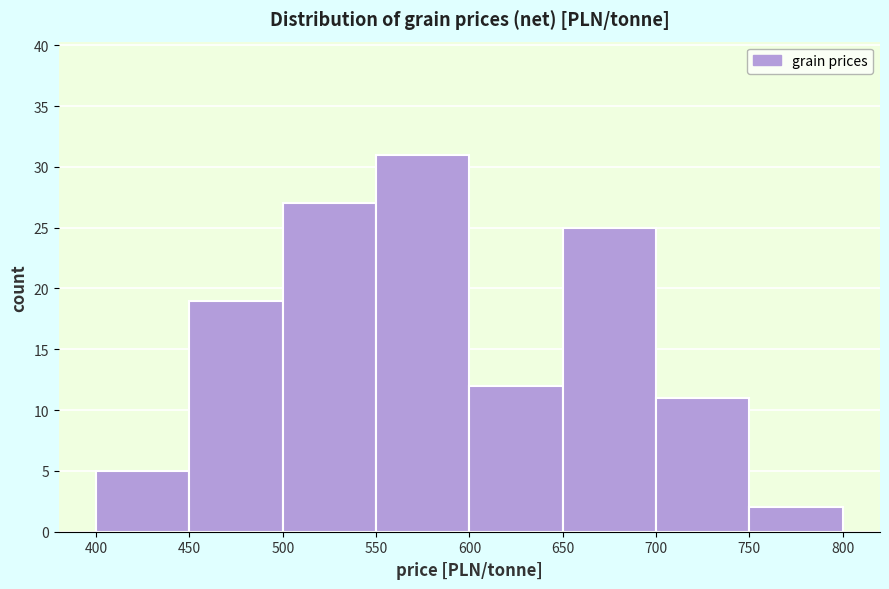

Reading left to right, list every bar in this chart as the range it spans on the x-axis followed by its height. The values are not printed on the chart, so give them approximately, as read against the axis.

400 to 450: 5
450 to 500: 19
500 to 550: 27
550 to 600: 31
600 to 650: 12
650 to 700: 25
700 to 750: 11
750 to 800: 2